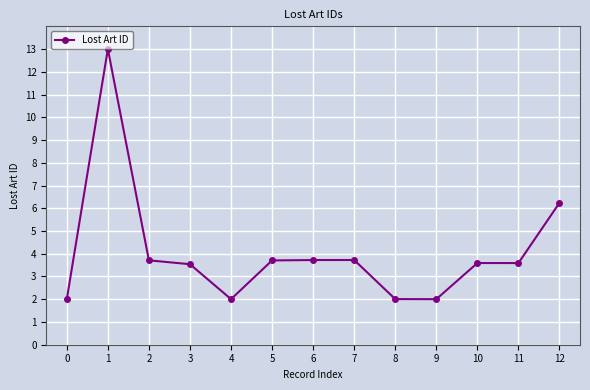

The chart shows a value of 2.0 at 12. True or false?

False